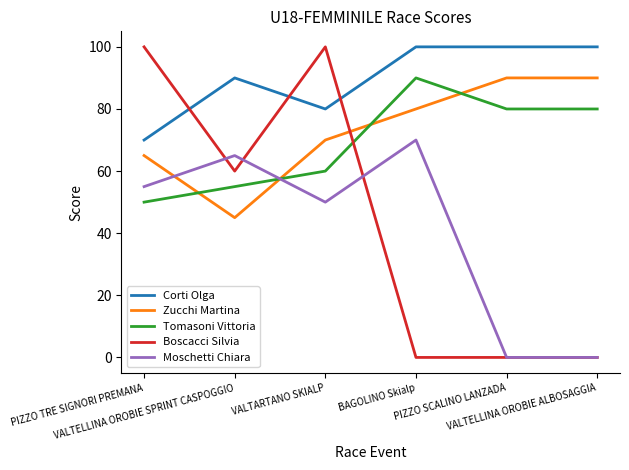

What is the average value of the Corti Olga series?

90